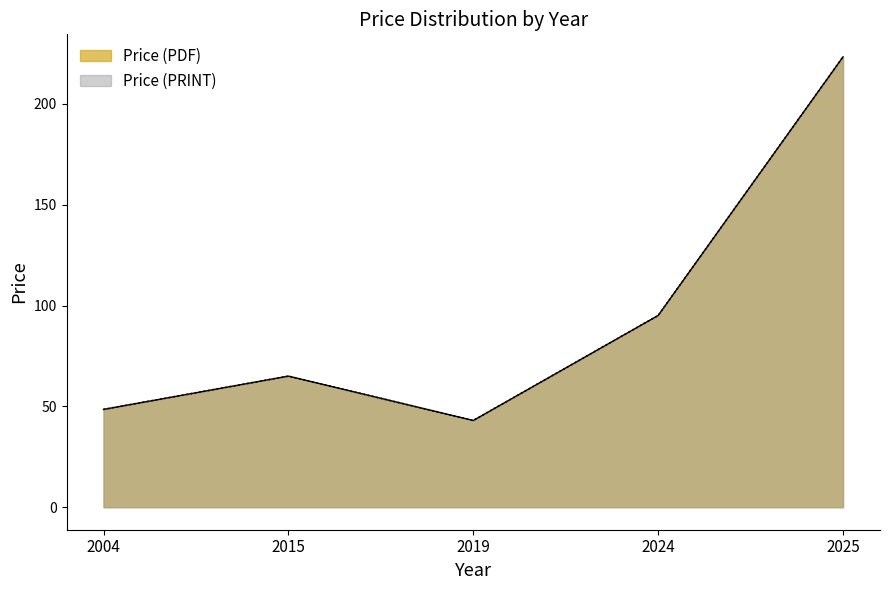

How many series are shown in this chart?

2